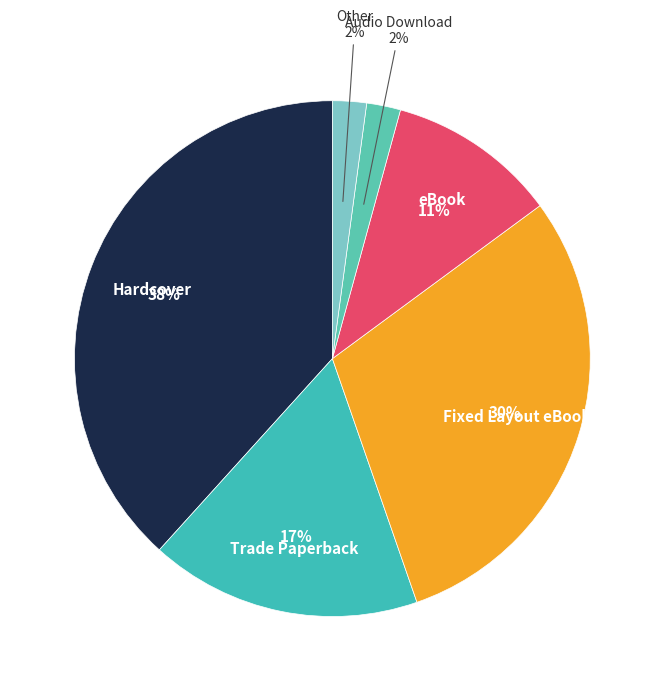

How many segments does this pie chart have?

6